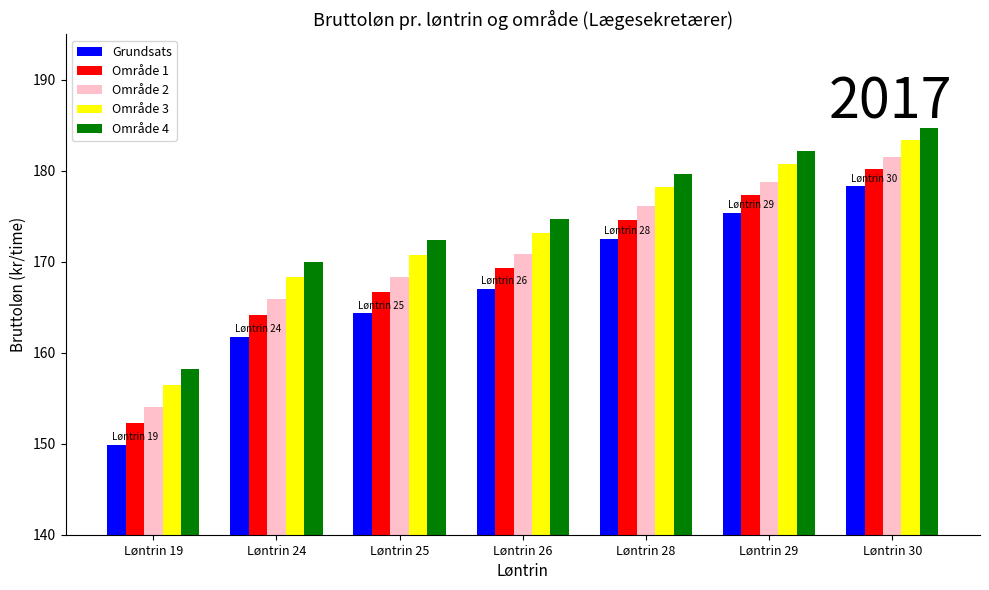

List the labels in order of Grundsats value, largest first.

Løntrin 30, Løntrin 29, Løntrin 28, Løntrin 26, Løntrin 25, Løntrin 24, Løntrin 19